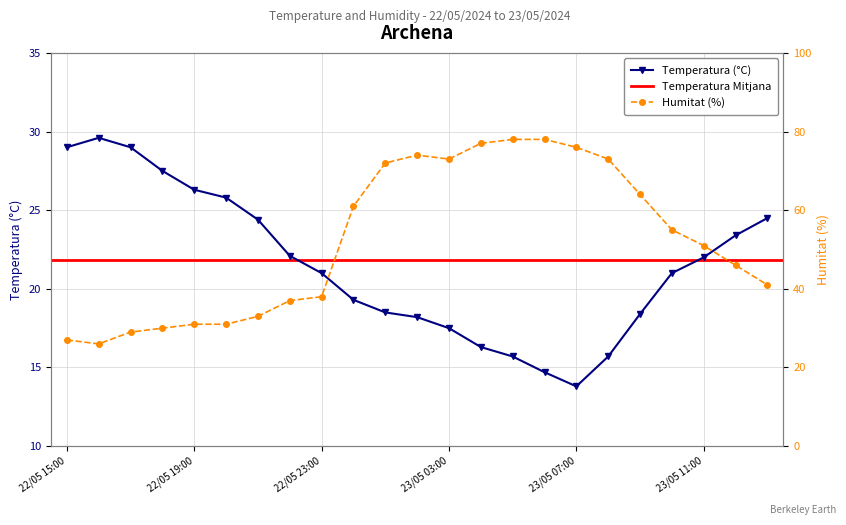

Reading right to left, transcribe all the data shown in this chart.

Temperatura (°C): 23/05 13:00=24.5	23/05 12:00=23.4	23/05 11:00=22.0	23/05 10:00=21.0	23/05 09:00=18.4	23/05 08:00=15.7	23/05 07:00=13.8	23/05 06:00=14.7	23/05 05:00=15.7	23/05 04:00=16.3	23/05 03:00=17.5	23/05 02:00=18.2	23/05 01:00=18.5	23/05 00:00=19.3	22/05 23:00=21.0	22/05 22:00=22.1	22/05 21:00=24.4	22/05 20:00=25.8	22/05 19:00=26.3	22/05 18:00=27.5	22/05 17:00=29.0	22/05 16:00=29.6	22/05 15:00=29.0
Humitat (%): 23/05 13:00=41.0	23/05 12:00=46.0	23/05 11:00=51.0	23/05 10:00=55.0	23/05 09:00=64.0	23/05 08:00=73.0	23/05 07:00=76.0	23/05 06:00=78.0	23/05 05:00=78.0	23/05 04:00=77.0	23/05 03:00=73.0	23/05 02:00=74.0	23/05 01:00=72.0	23/05 00:00=61.0	22/05 23:00=38.0	22/05 22:00=37.0	22/05 21:00=33.0	22/05 20:00=31.0	22/05 19:00=31.0	22/05 18:00=30.0	22/05 17:00=29.0	22/05 16:00=26.0	22/05 15:00=27.0